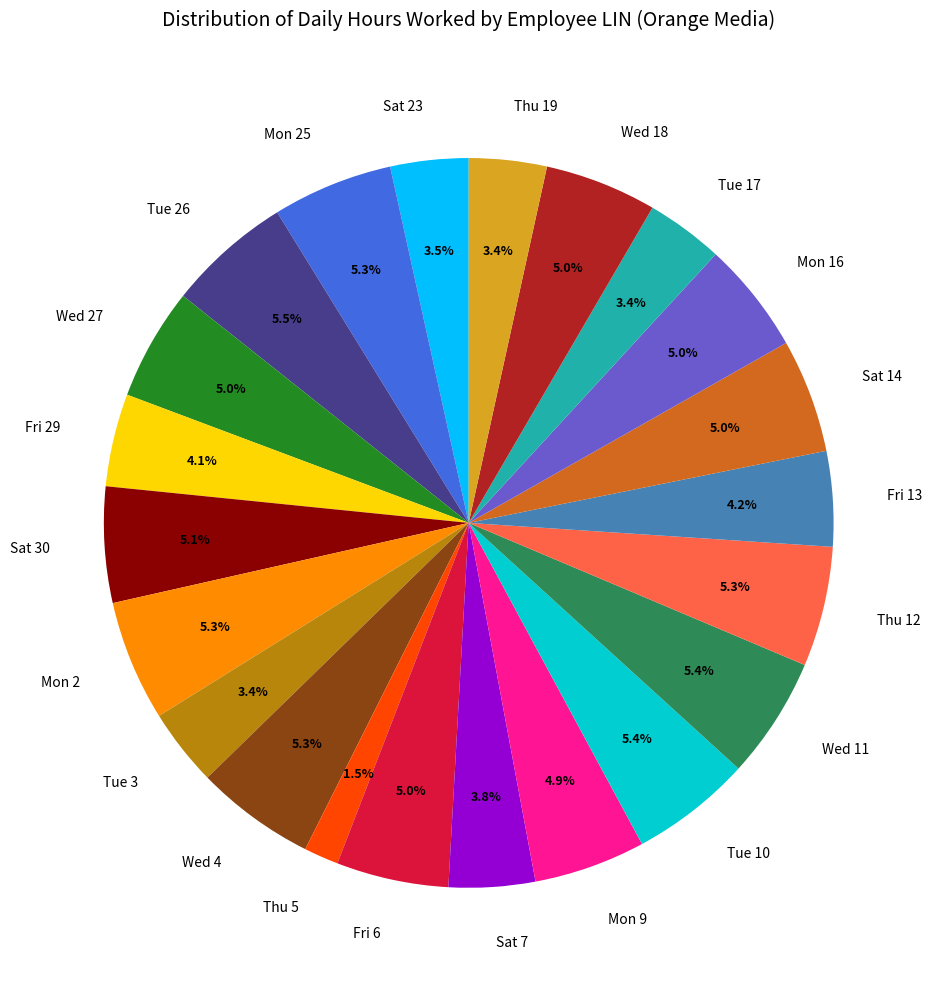

Is there any slice that represents more than half of the pie?

No